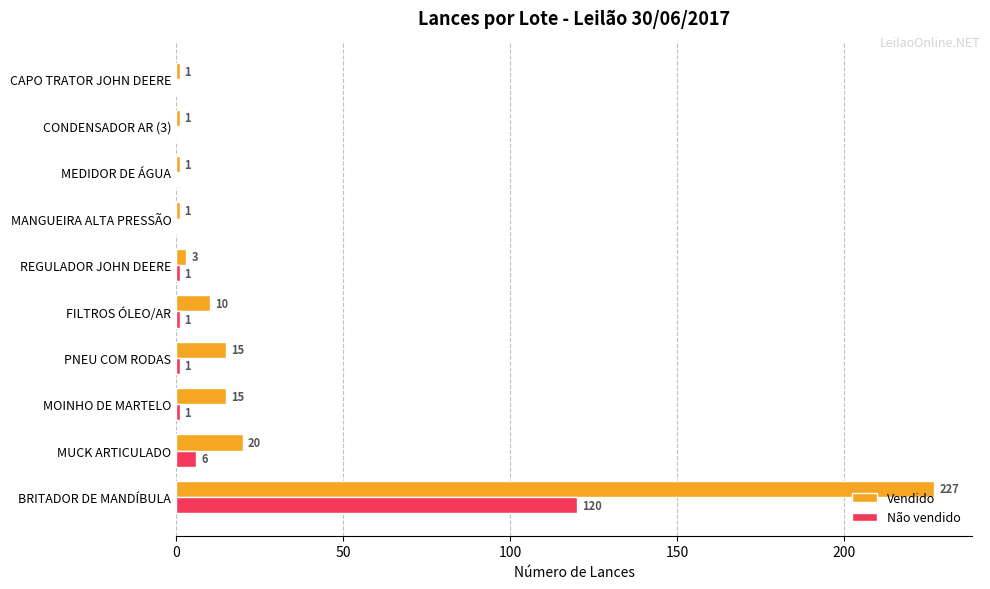

At which label is Vendido closest to 114?

MUCK ARTICULADO